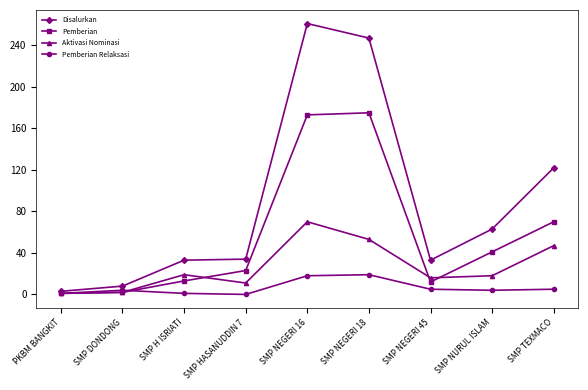

At which category does the chart reach its peak across all series?

SMP NEGERI 16